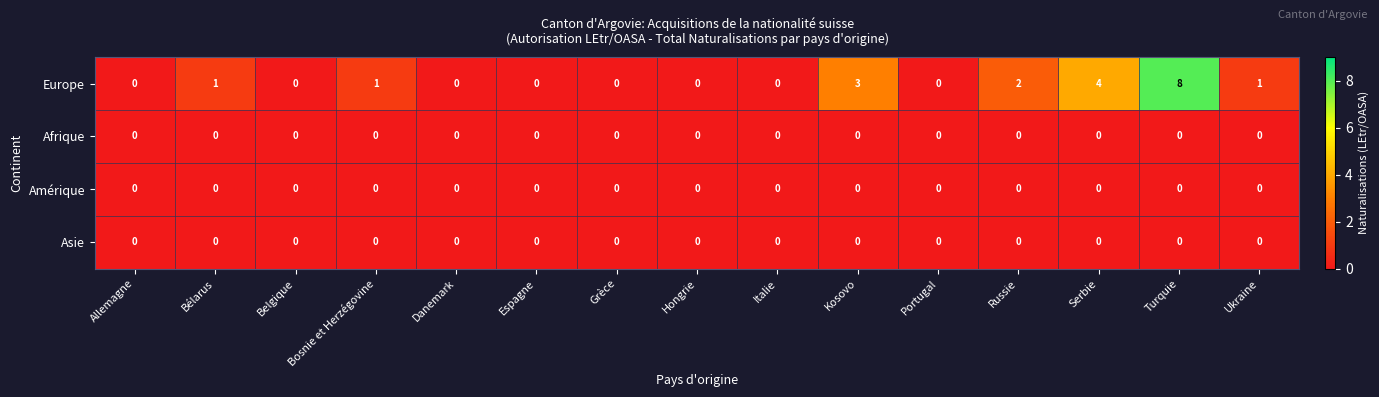

At which category is the sum across all series the highest?

Turquie